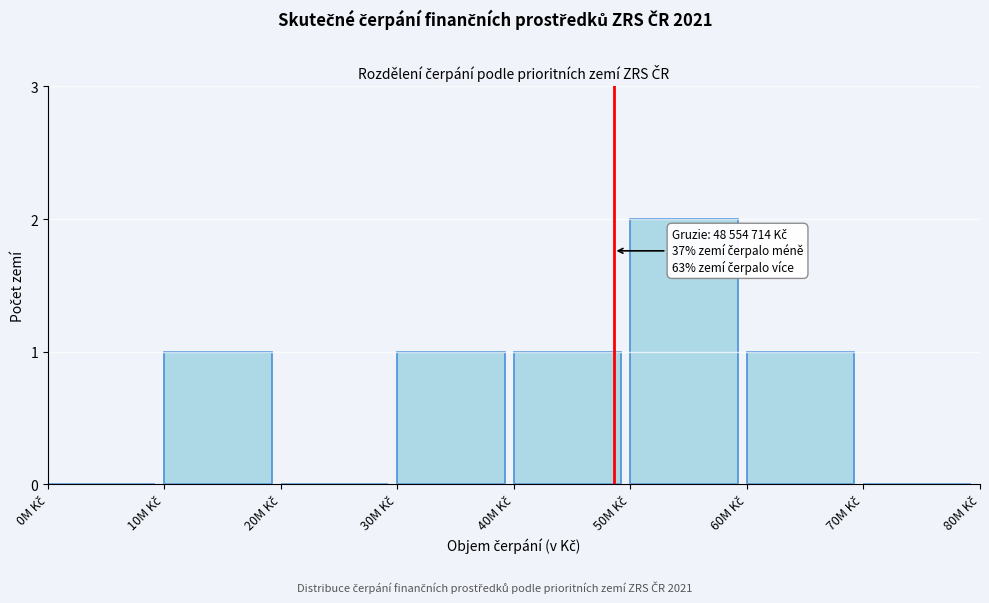

What is the sum of all values?

6